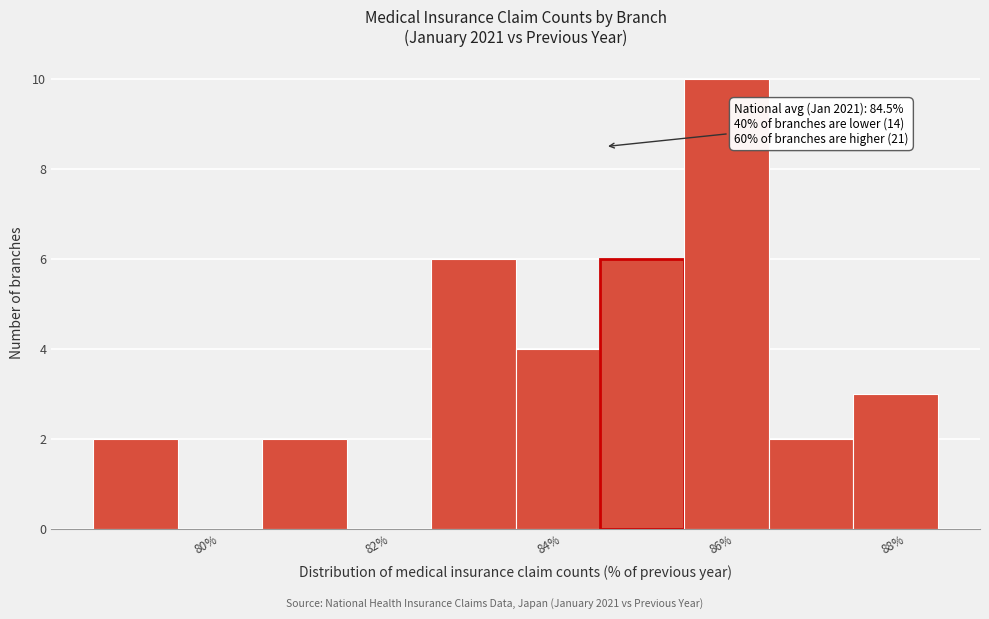

Which range on the x-axis has the tallest bar?

85.4 to 86.4